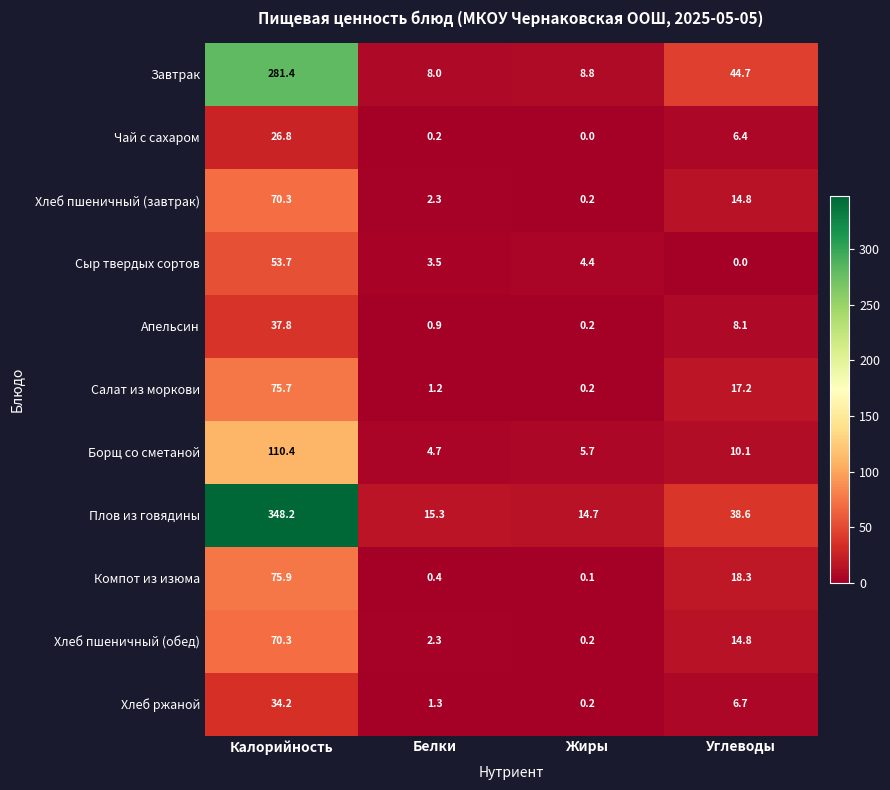

At which category is the sum across all series the highest?

Калорийность